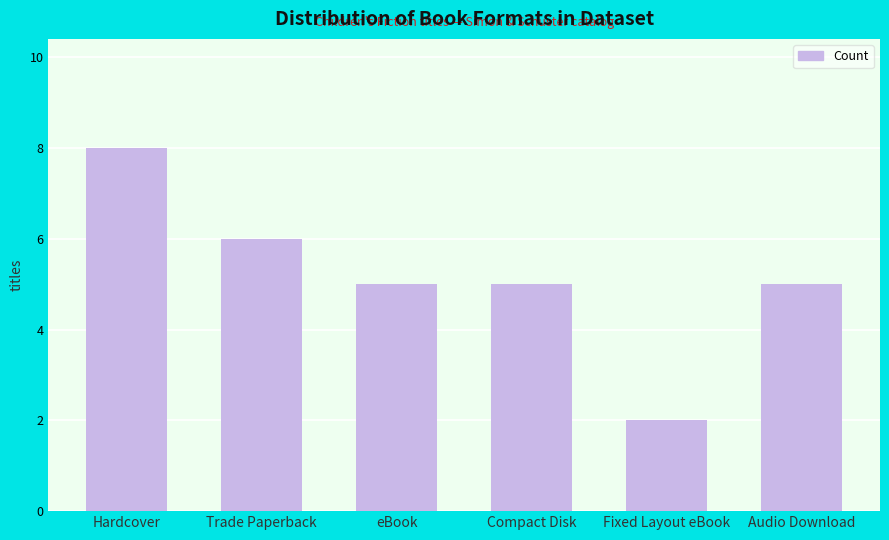

What is the label of the 3rd bar from the left?

eBook